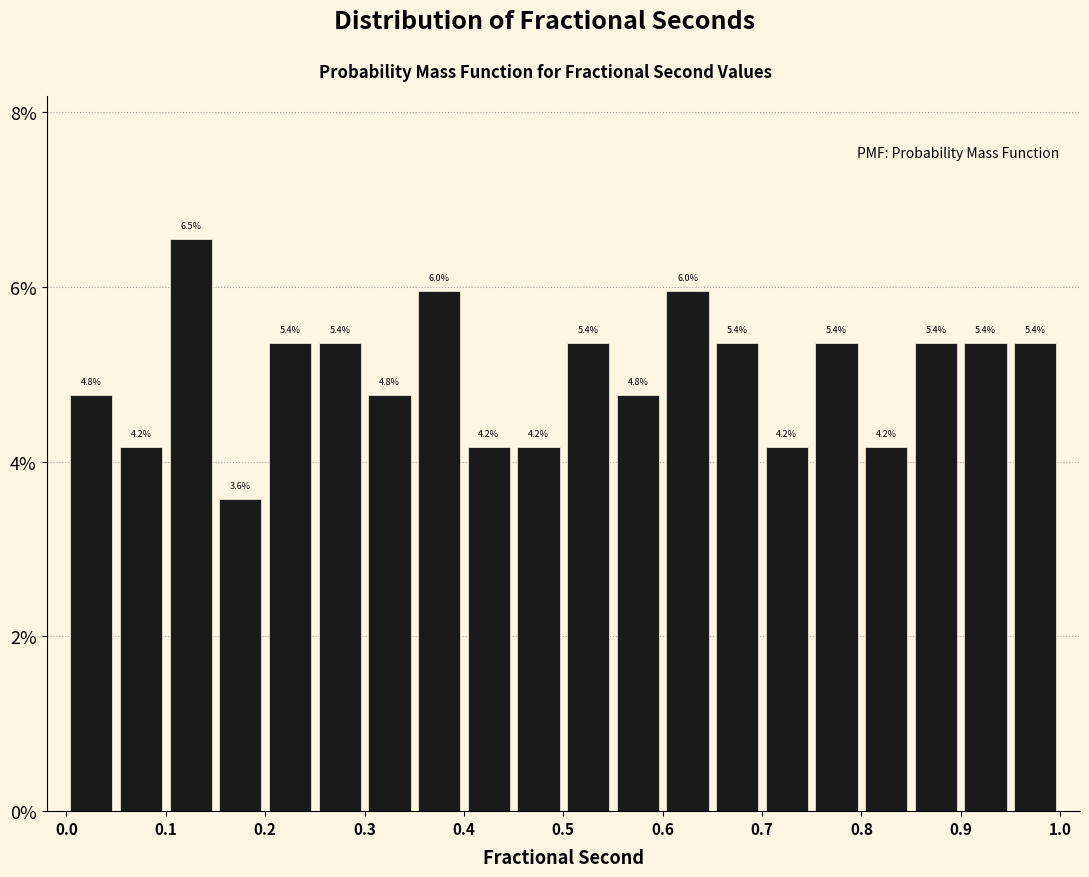

Over which range of the x-axis is the bar tallest?

0.10 to 0.15